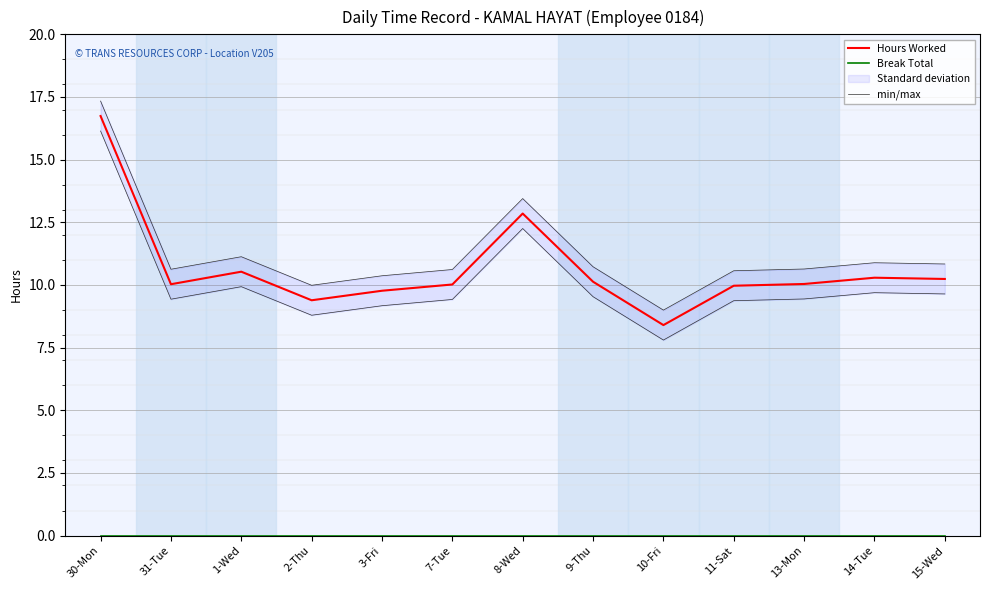

List the series in order of their peak value, lowest first.

Break Total, Hours Worked, min/max